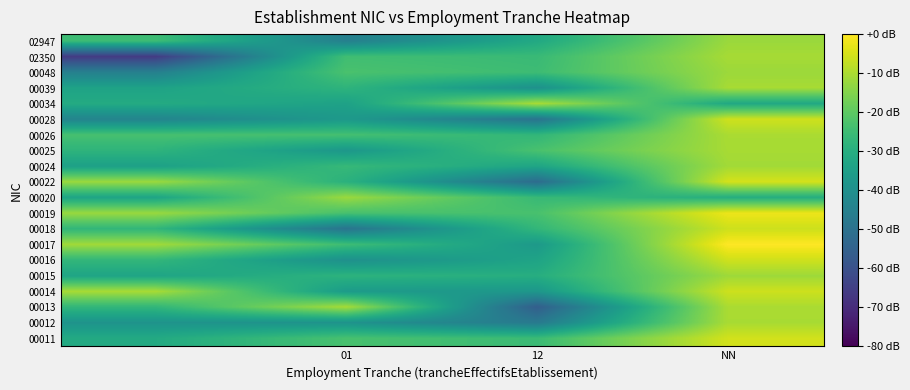

Reading left to right, extract all data points from this chart.

00011: -31.3	-23.3	-25.5	-5.6
00012: -38.9	-38.9	-47.3	-10.4
00013: -27.2	-10.7	-56.0	-10.1
00014: -10.4	-36.2	-37.6	-6.1
00015: -33.1	-28.4	-30.1	-11.6
00016: -27.1	-39.9	-33.5	-5.9
00017: -11.3	-24.9	-36.8	0.0
00018: -27.4	-49.2	-27.1	-6.1
00019: -12.2	-23.3	-23.1	-2.2
00020: -33.1	-12.1	-26.1	-29.9
00022: -12.1	-28.9	-51.8	-5.2
00024: -34.5	-26.4	-32.9	-11.1
00025: -28.1	-37.4	-23.1	-10.6
00026: -23.4	-23.8	-27.3	-10.2
00028: -43.8	-36.9	-49.5	-5.9
00034: -31.0	-34.1	-10.4	-31.7
00039: -33.8	-28.1	-39.8	-10.5
00048: -45.2	-22.9	-25.1	-11.9
02350: -66.0	-24.6	-25.8	-10.6
02947: -25.1	-45.3	-31.7	-12.1